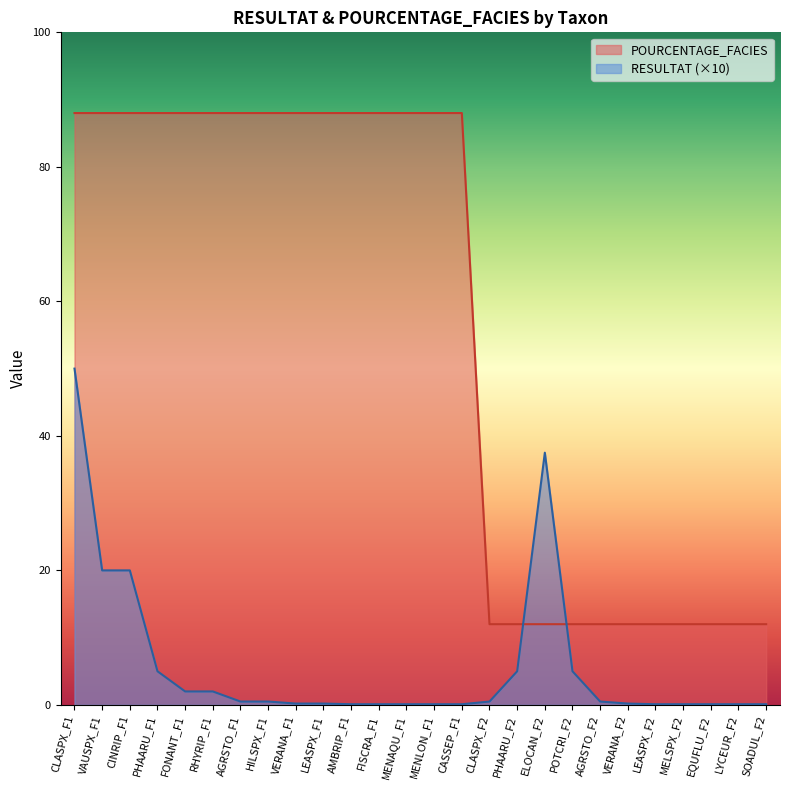

At which category is the sum across all series the highest?

CLASPX_F1